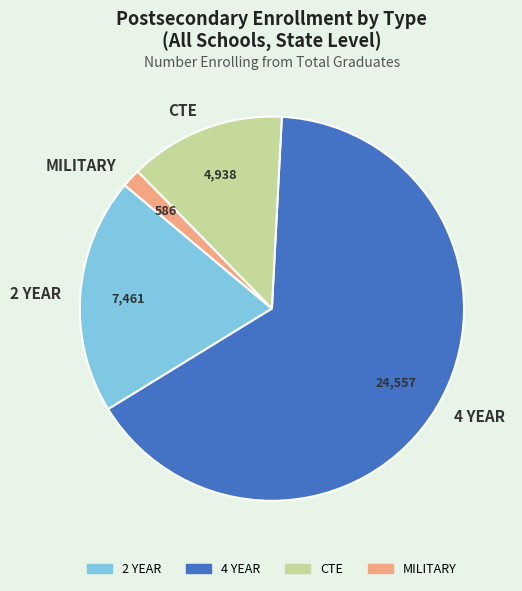

Rank the categories by value from highest to lowest.

4 YEAR, 2 YEAR, CTE, MILITARY